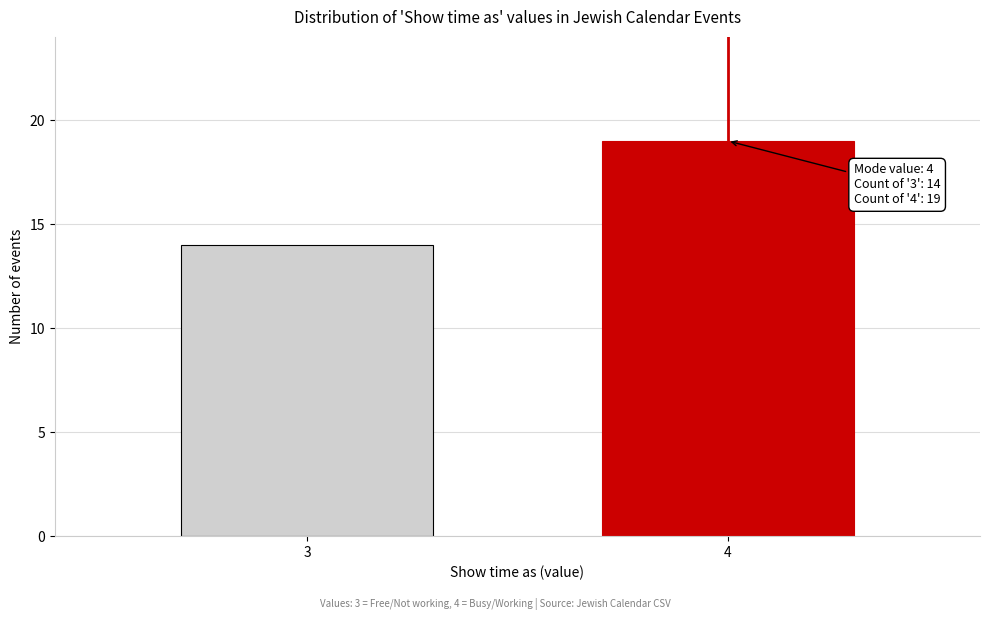

Reading left to right, what are all the values shown in this chart?

3=14	4=19